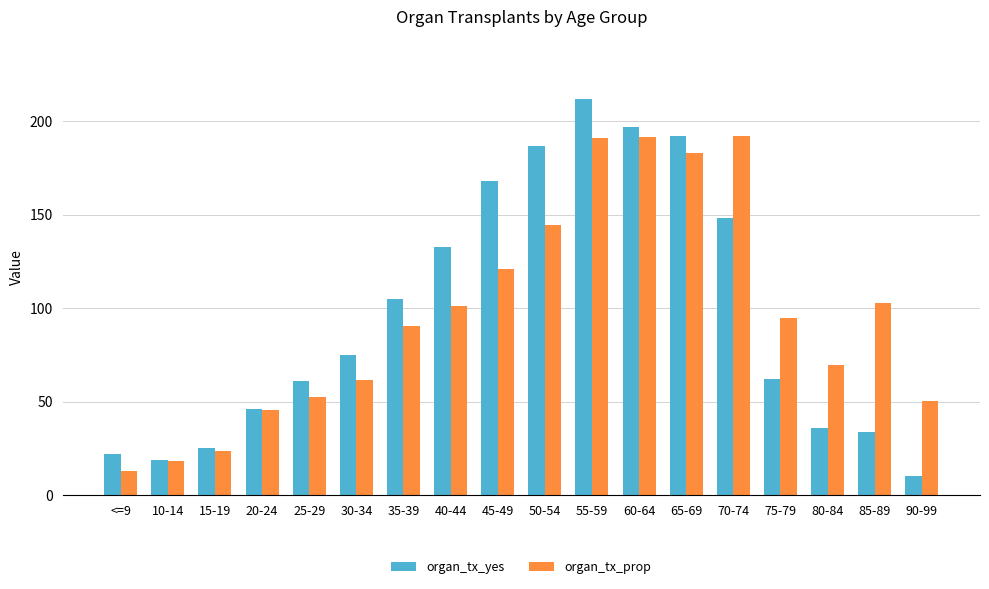

What is the value of the organ_tx_prop bar at the 17th from the left?

102.8